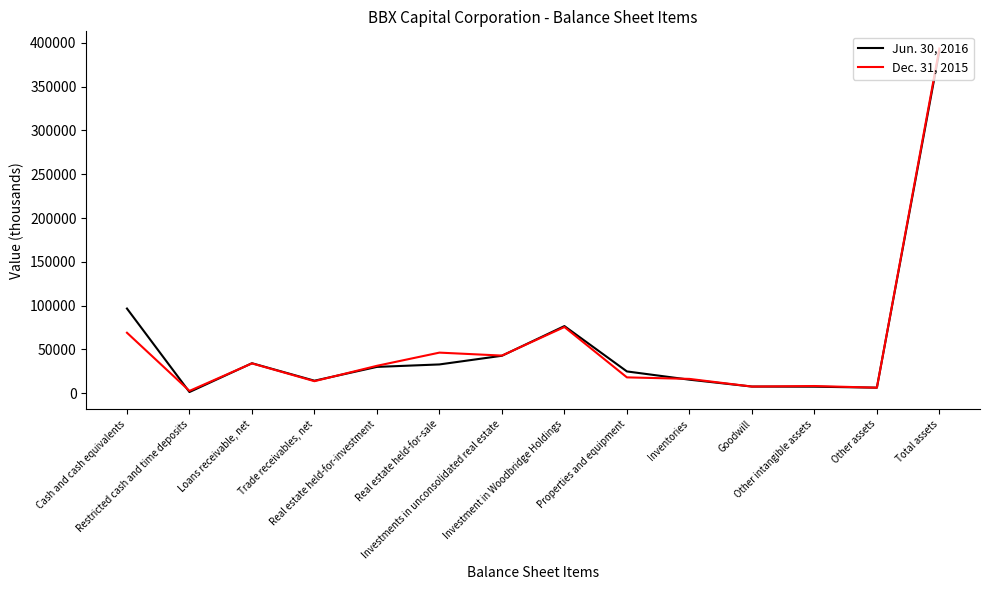

List the series in order of their peak value, highest first.

Dec. 31, 2015, Jun. 30, 2016